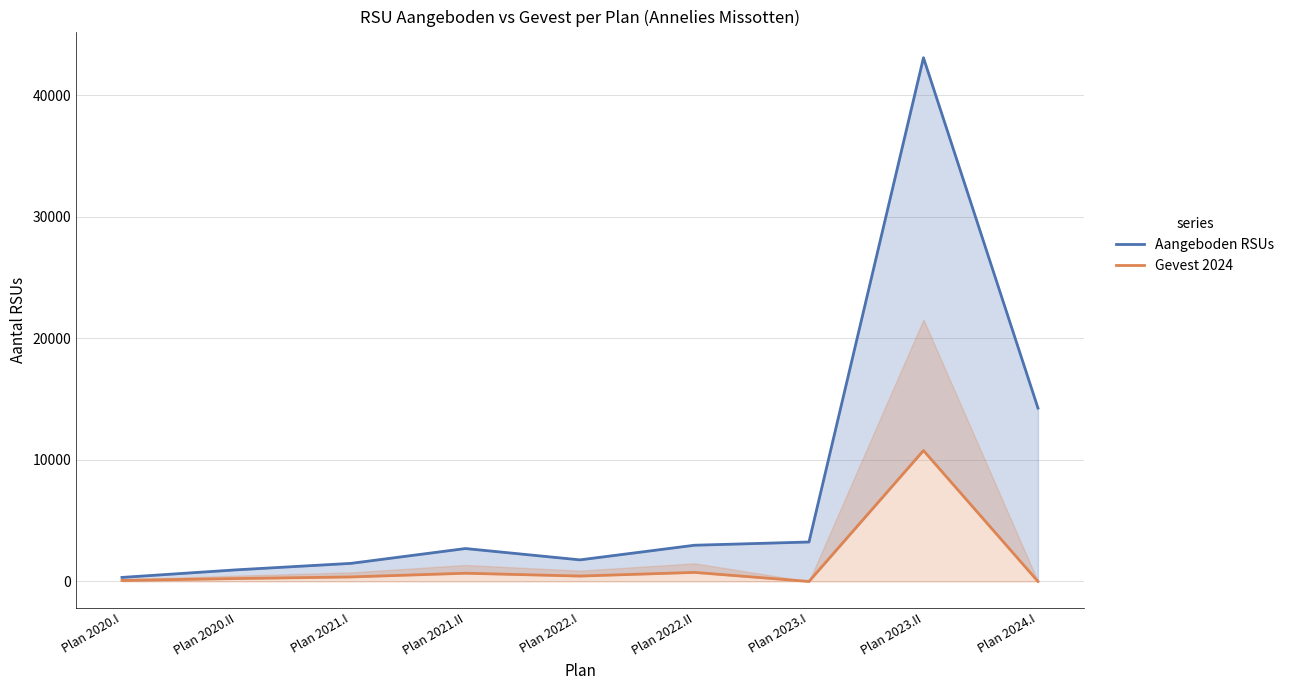

Which series has the widest spread of values?

Aangeboden RSUs